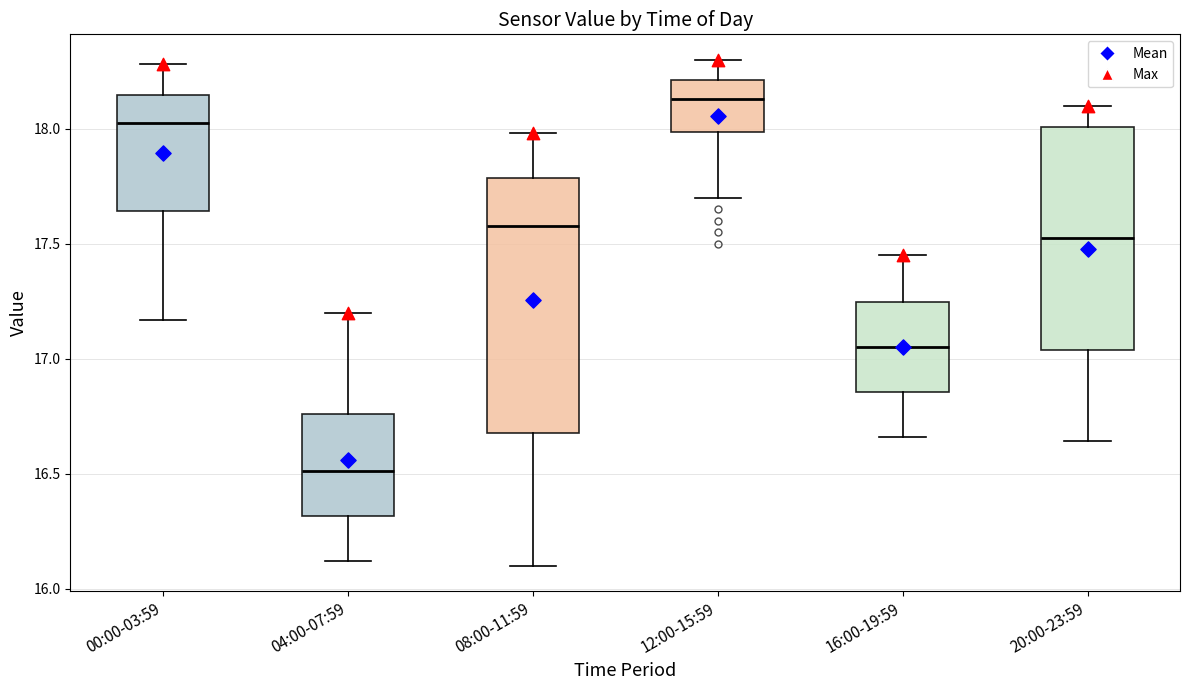

Reading left to right, read every box against the y-axis: the position of its median line, the range the box covers, and the ends of its whiskers. The values are not printed on the chart, so give them approximately, as read against the axis.

00:00-03:59: median 18.05, box 17.65 to 18.15, whiskers 17.15 to 18.30
04:00-07:59: median 16.50, box 16.30 to 16.75, whiskers 16.10 to 17.20
08:00-11:59: median 17.60, box 16.70 to 17.80, whiskers 16.10 to 18.00
12:00-15:59: median 18.15, box 18.00 to 18.20, whiskers 17.70 to 18.30
16:00-19:59: median 17.05, box 16.85 to 17.25, whiskers 16.65 to 17.45
20:00-23:59: median 17.55, box 17.05 to 18.00, whiskers 16.65 to 18.10